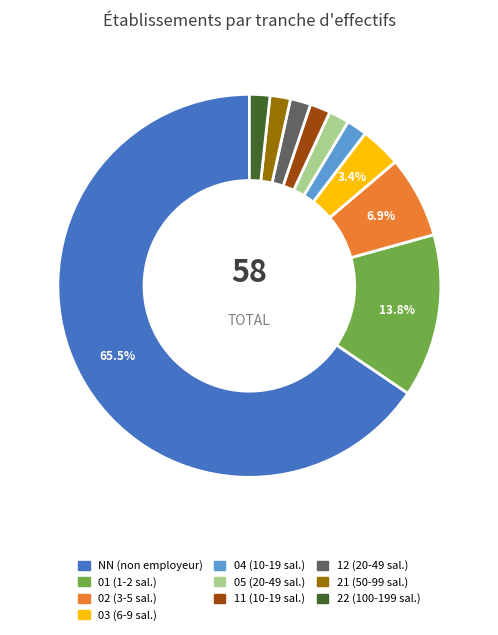

Count the number of slices in the pie.

10